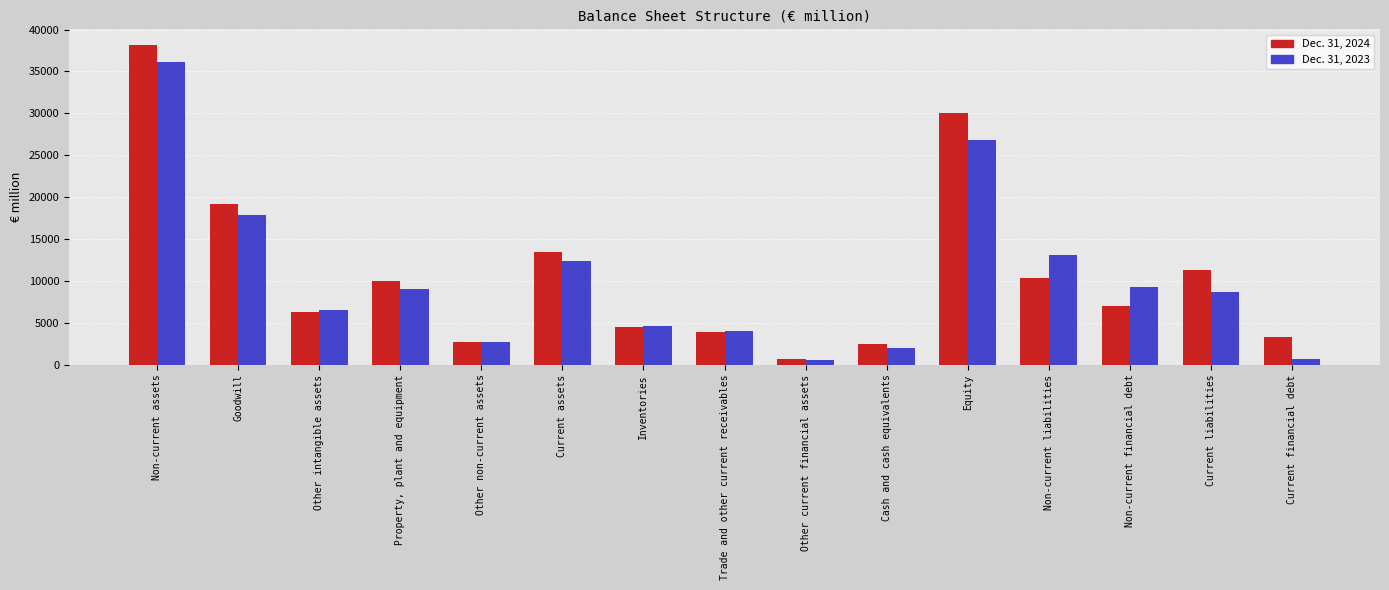

What are all the series names shown in the legend?

Dec. 31, 2024, Dec. 31, 2023